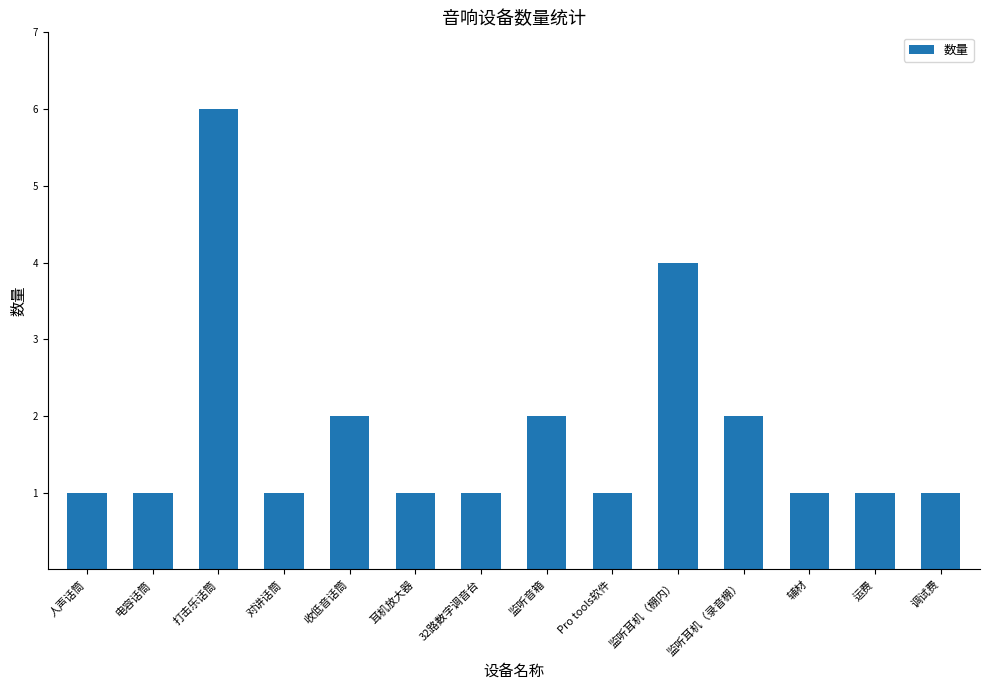

What is the value of the 8th bar from the left?

2